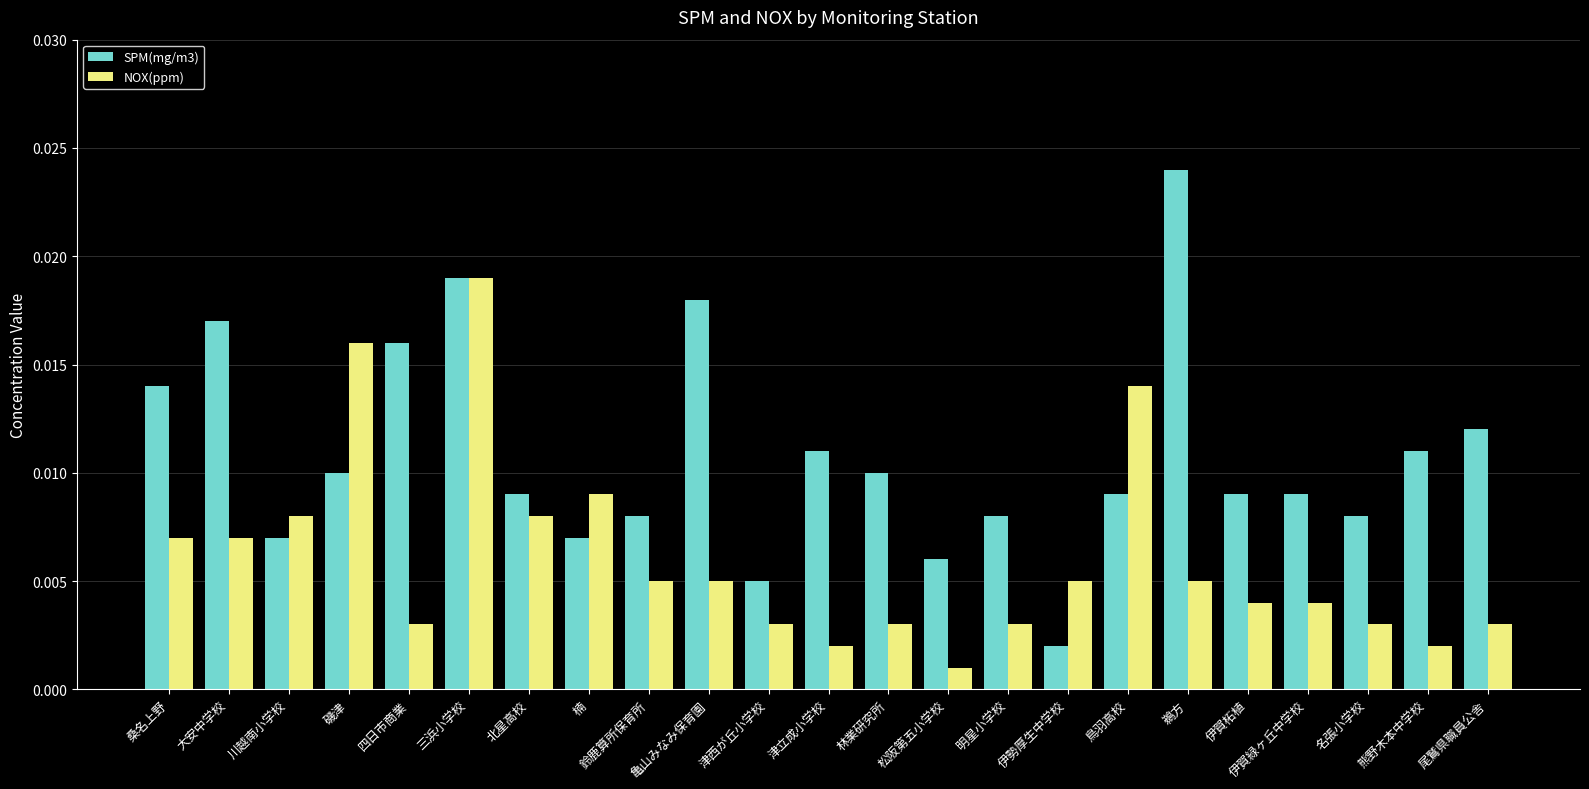

Which series has the largest total across all categories?

SPM(mg/m3)